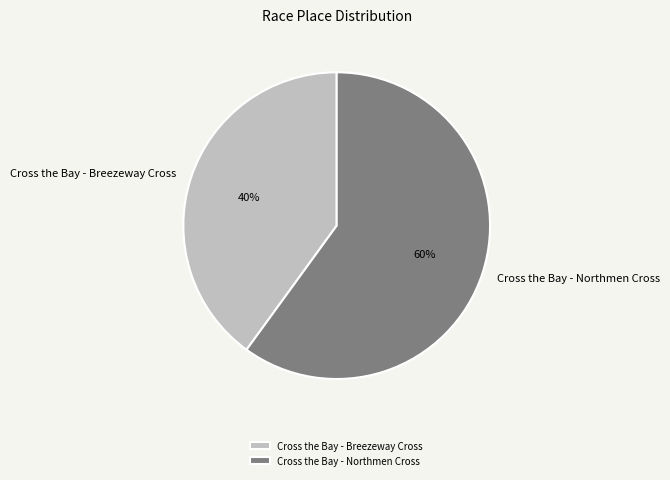

To the nearest percent, what is the combined percentage of Cross the Bay - Northmen Cross and Cross the Bay - Breezeway Cross?

100%